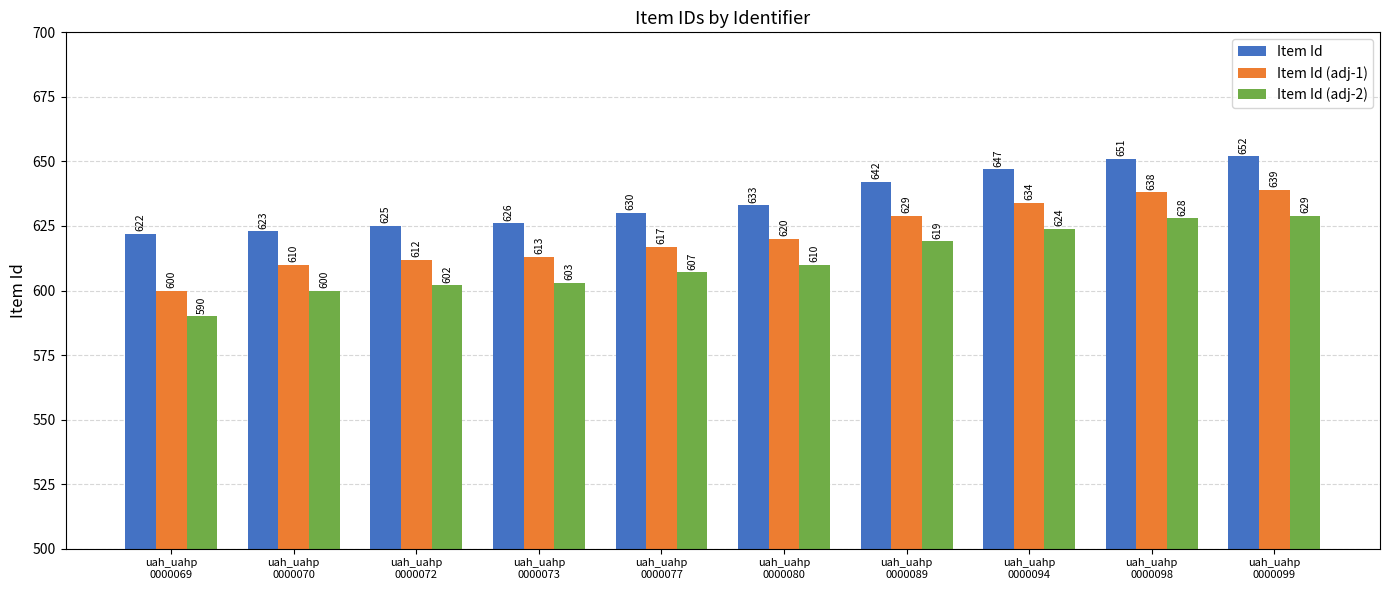

Read the Item Id (adj-1) value at uah_uahp
0000069, to the nearest 5.

600